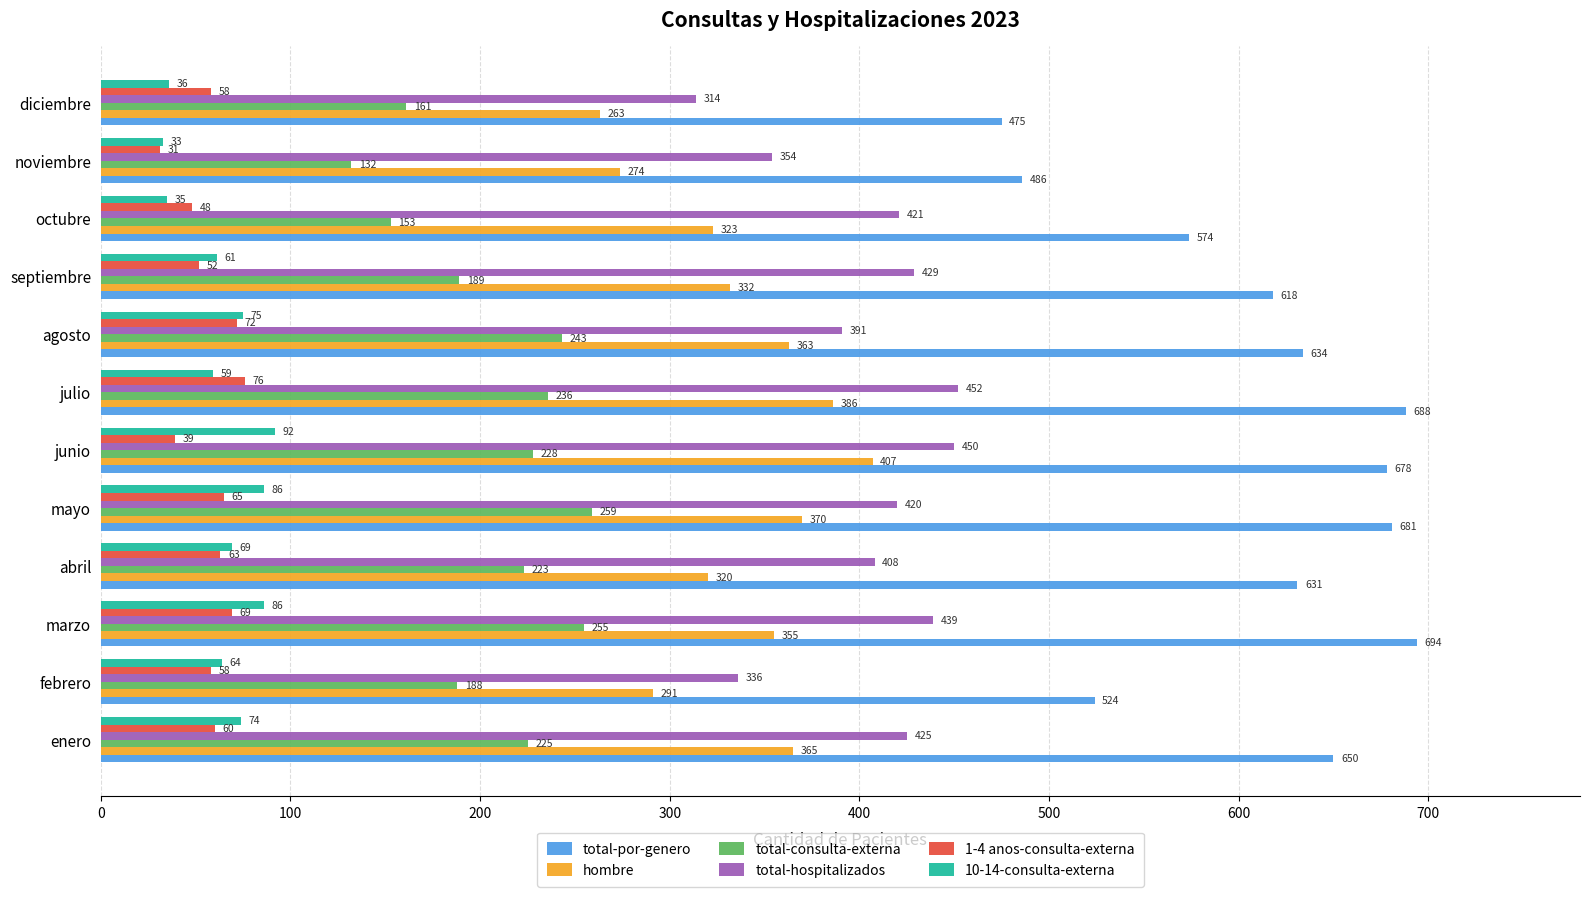

How many series are shown in this chart?

6